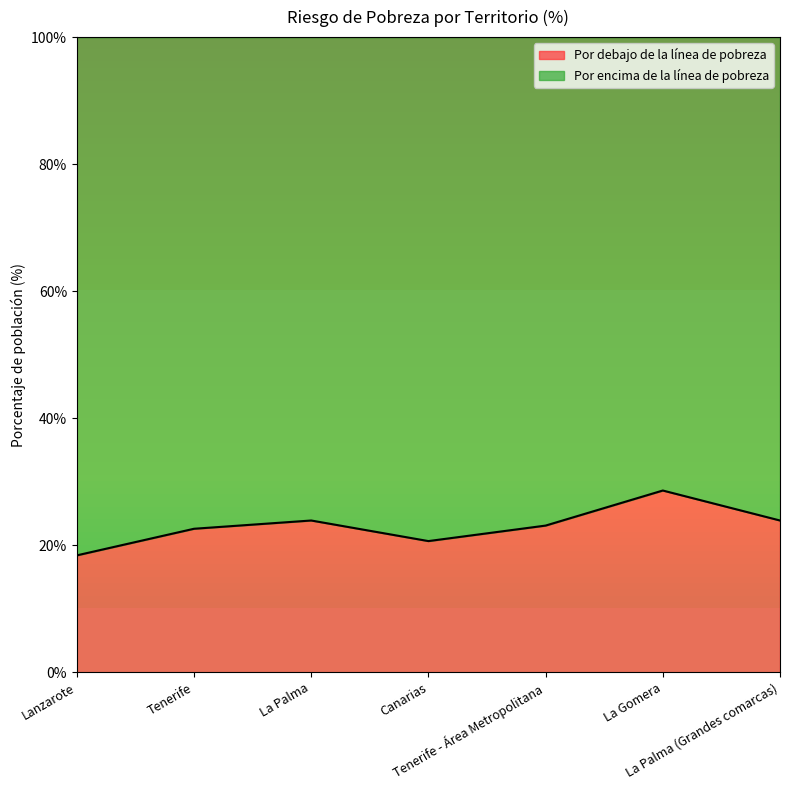

Is it true that the value at Tenerife is 22.6?

True